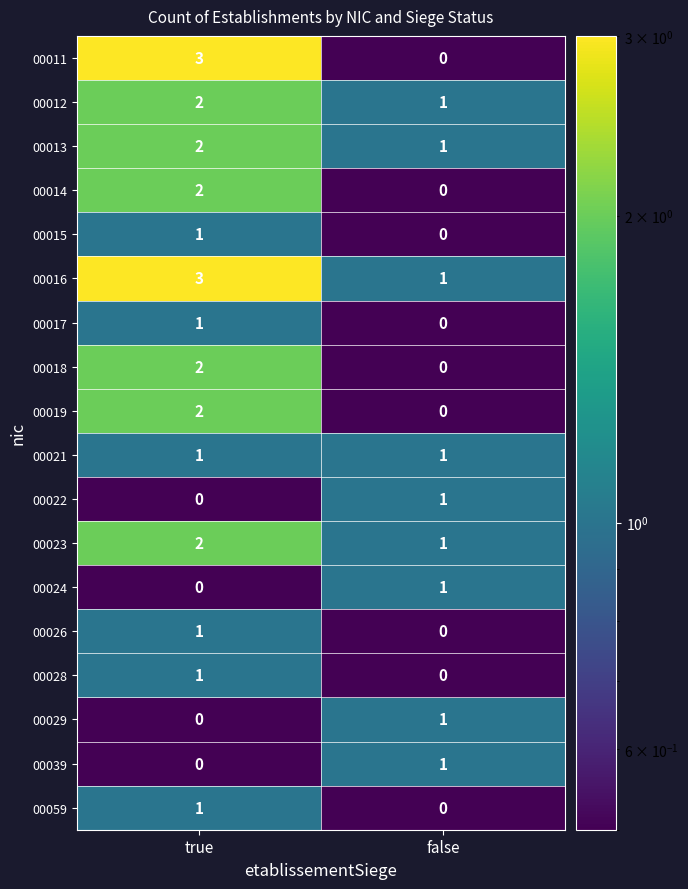

What is the sum of the 00013 values at false and true?

3